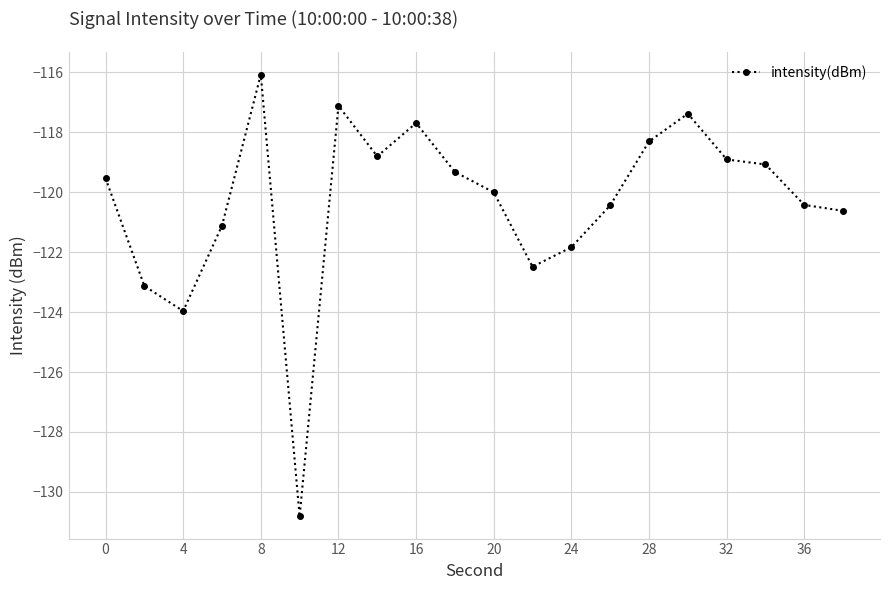

True or false: the data has more than 1 interior local peaks.

True